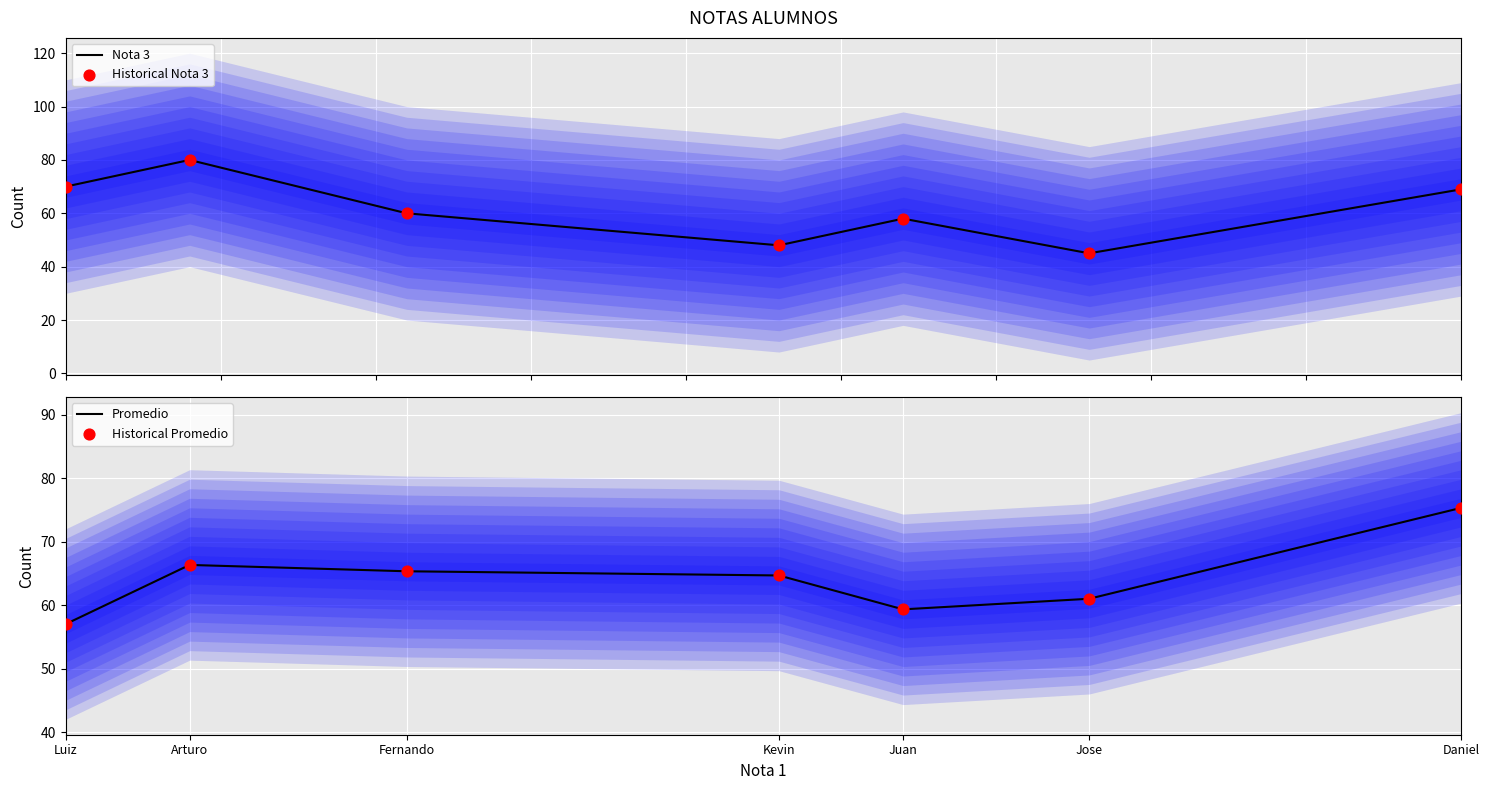

Which series reaches the maximum Y coordinate?

Nota 3